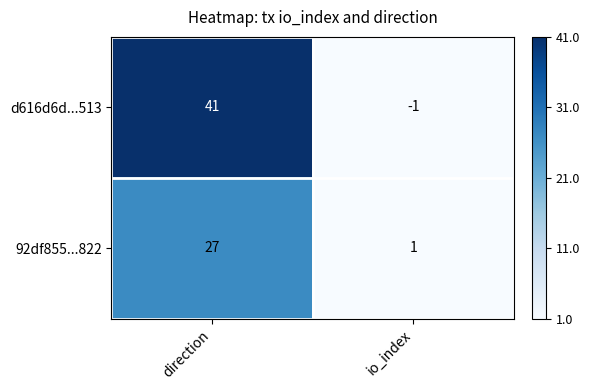

What is the average value of the 92df855...822 series?

14